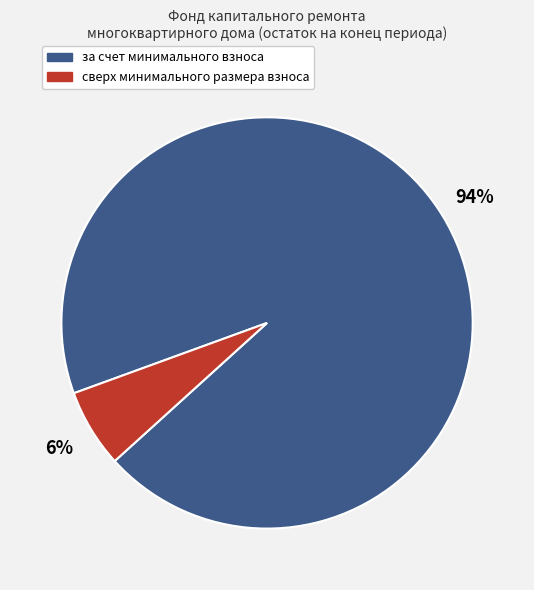

True or false: за счет минимального взноса accounts for 94% of the total.

True